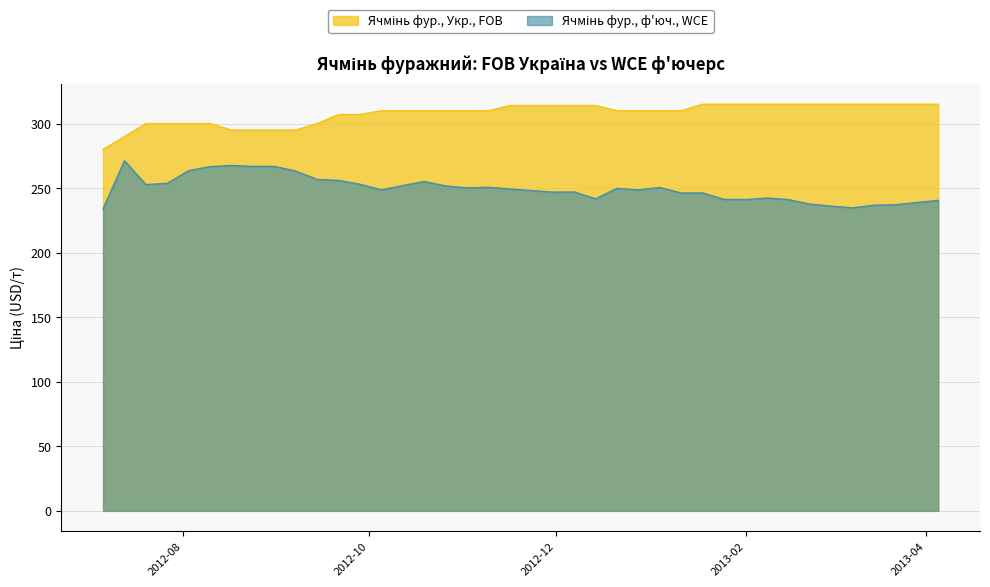

What is the label of the 22nd point from the left?

2012-11-30